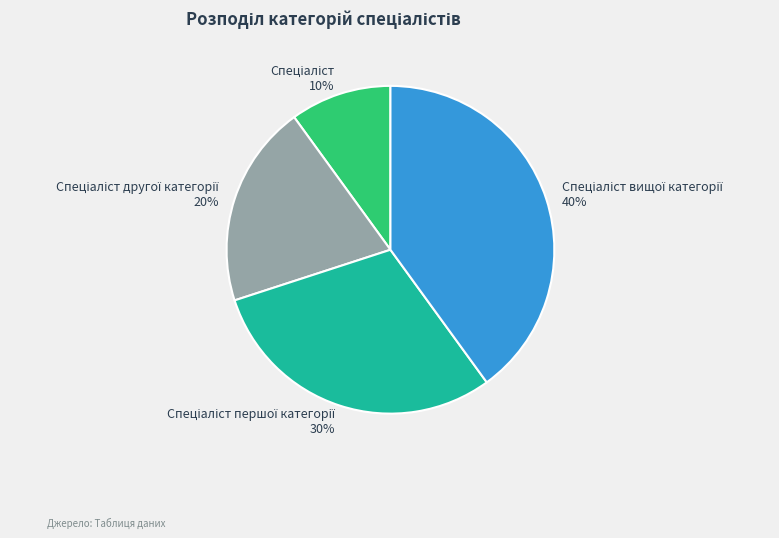

How many segments does this pie chart have?

4